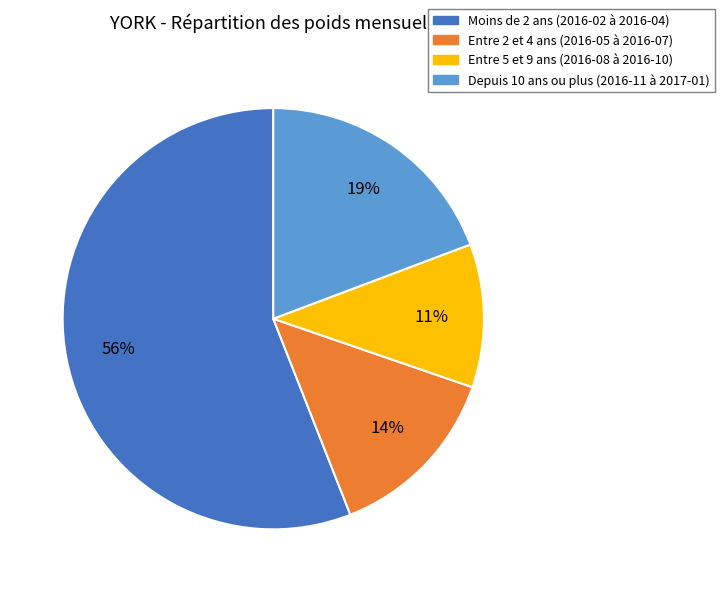

To the nearest percent, what percentage of the pie is Entre 5 et 9 ans (2016-08 à 2016-10)?

11%